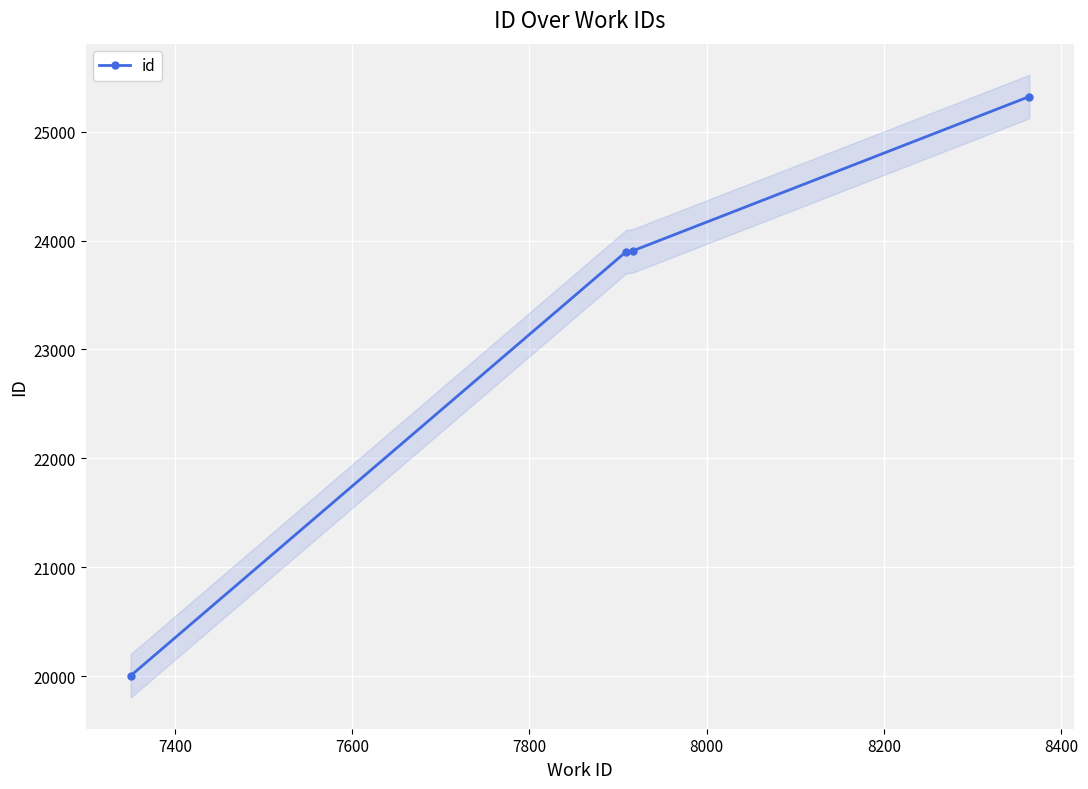

True or false: id has more than 2 points higher than both neighbors.

False